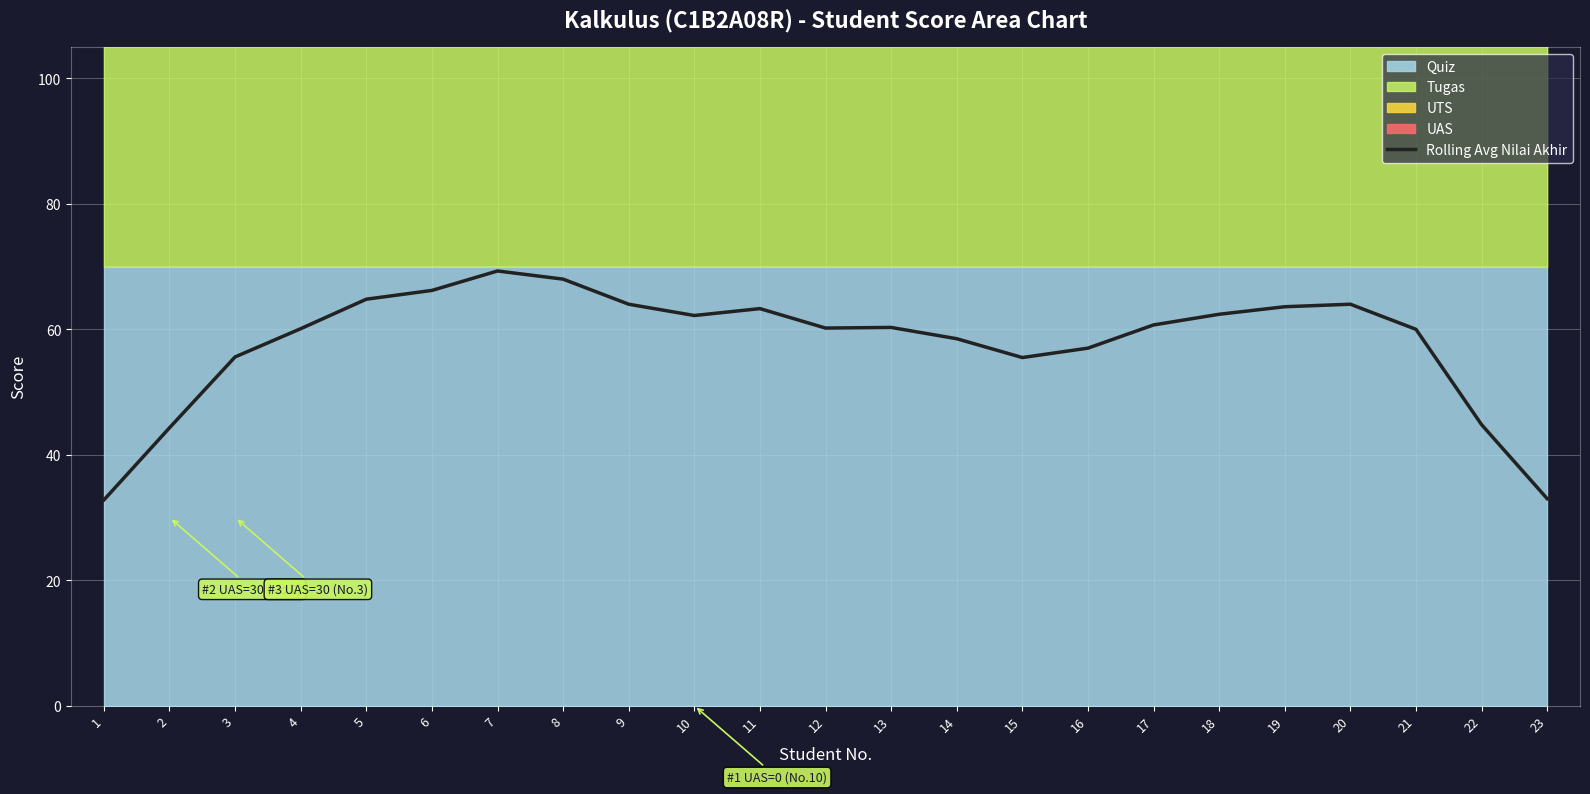

What is the ratio of the value at 2 to the value at 17?

0.7